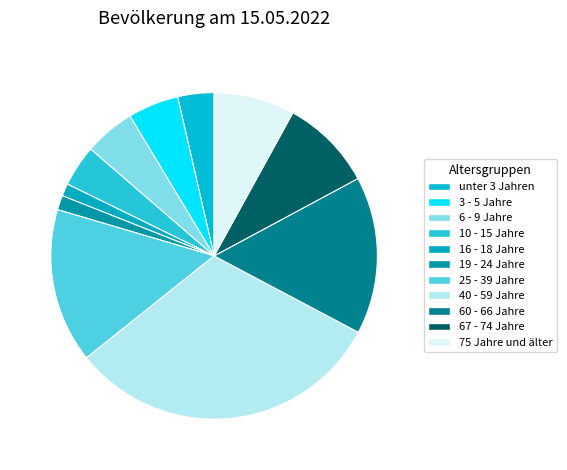

To the nearest percent, what is the average slice percentage?

9%